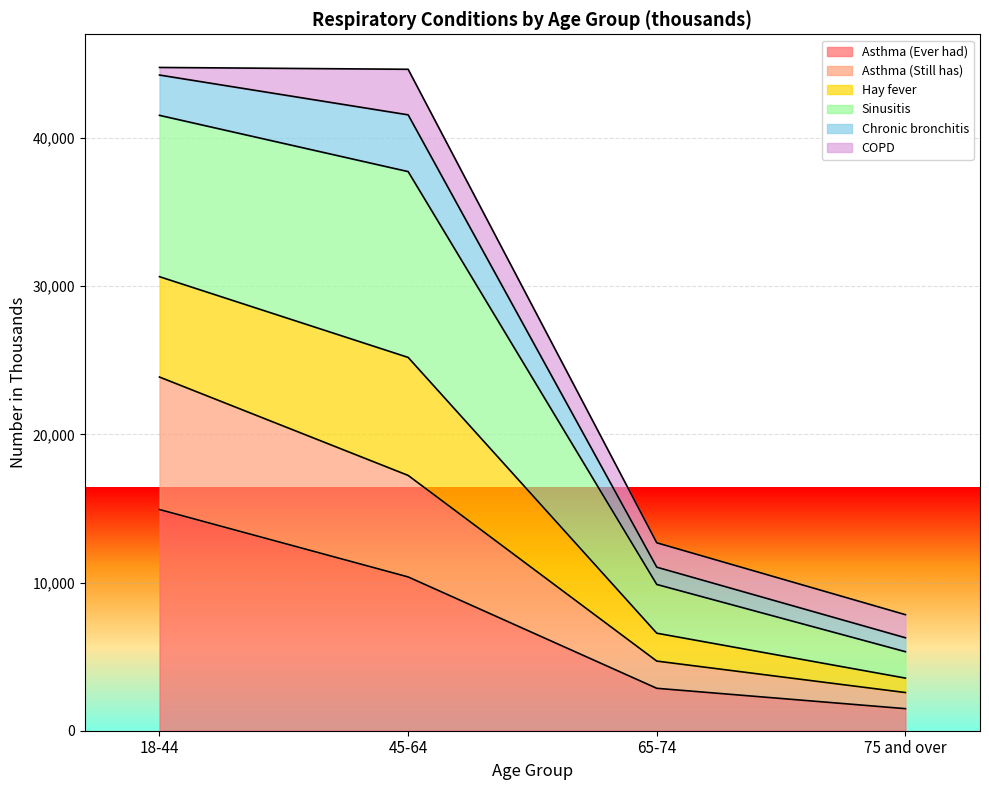

True or false: Hay fever and Asthma (Ever had) cross at least once.

False